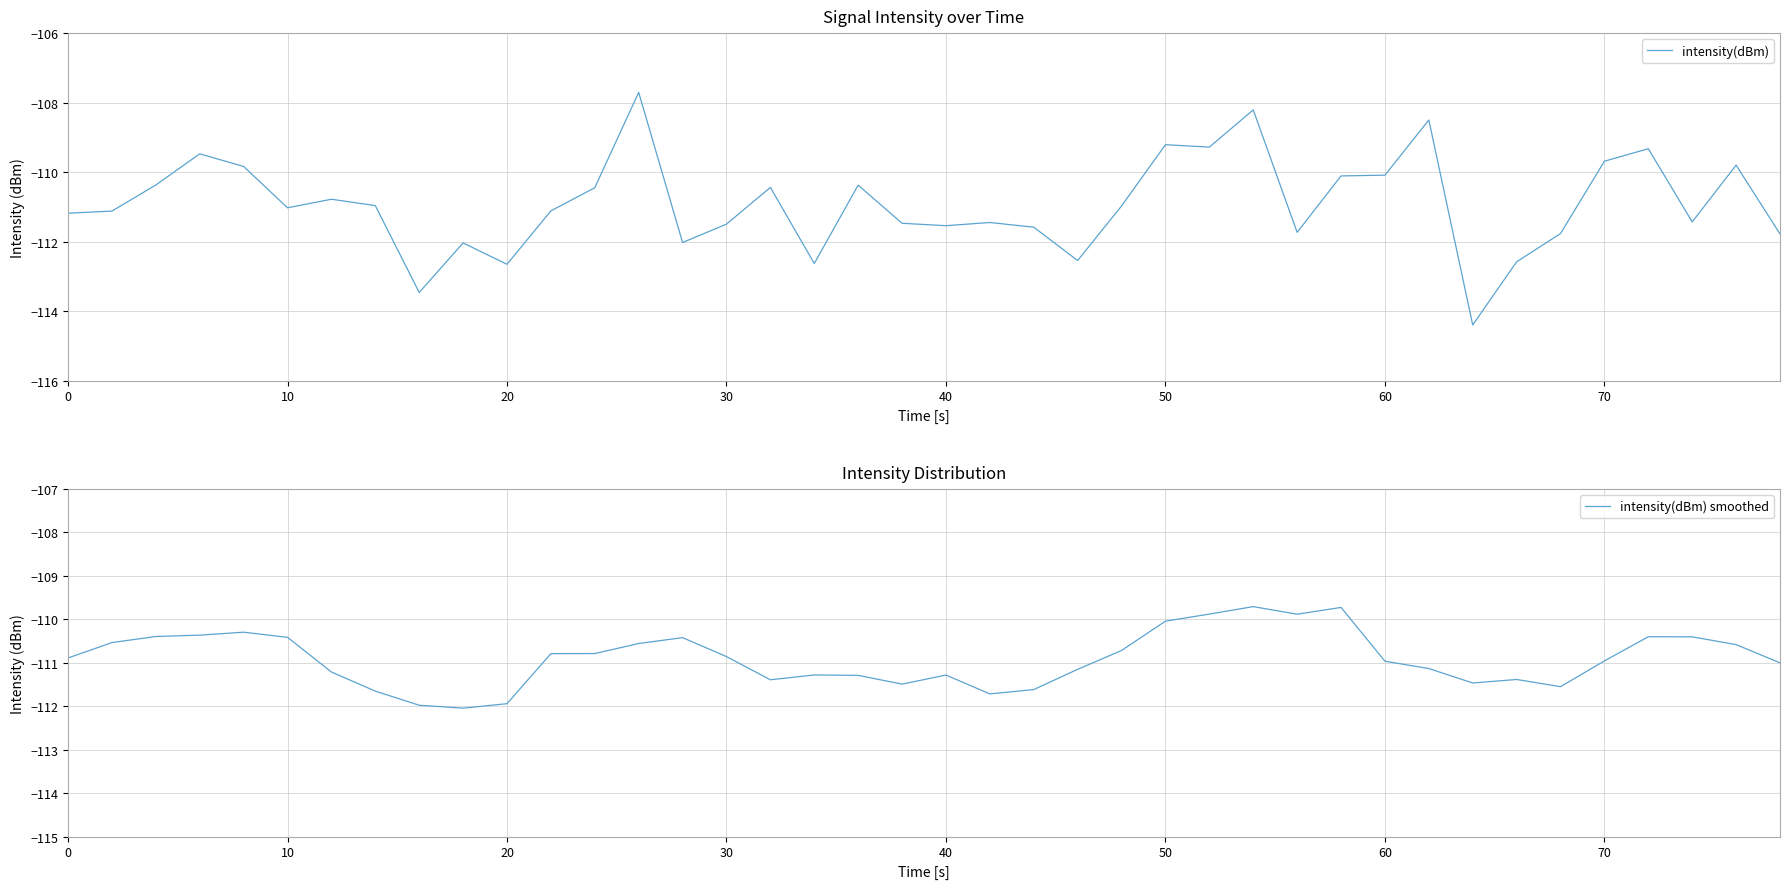

How many values in the intensity(dBm) series are below -111?

21